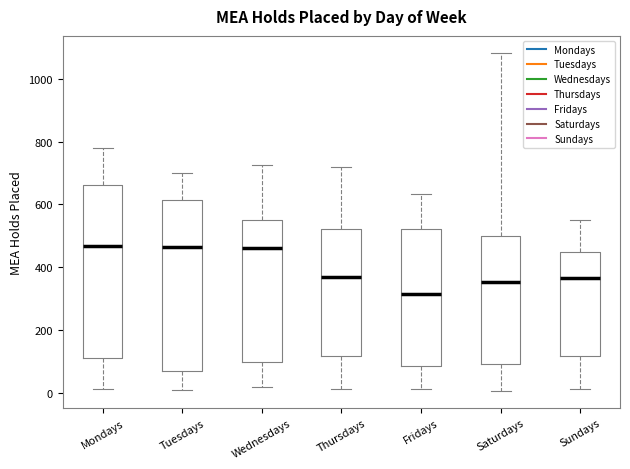

Where does the median line of the box for Fridays sit on the y-axis? The values are not printed on the chart, so give them approximately, as read against the axis.

320